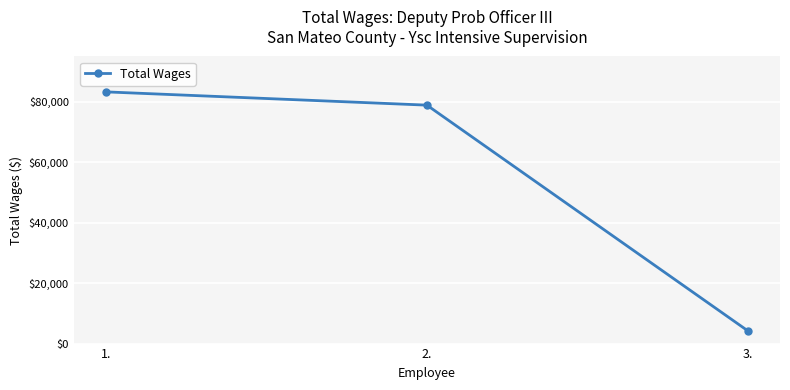

At which label does the data first exceed 78898?

1.